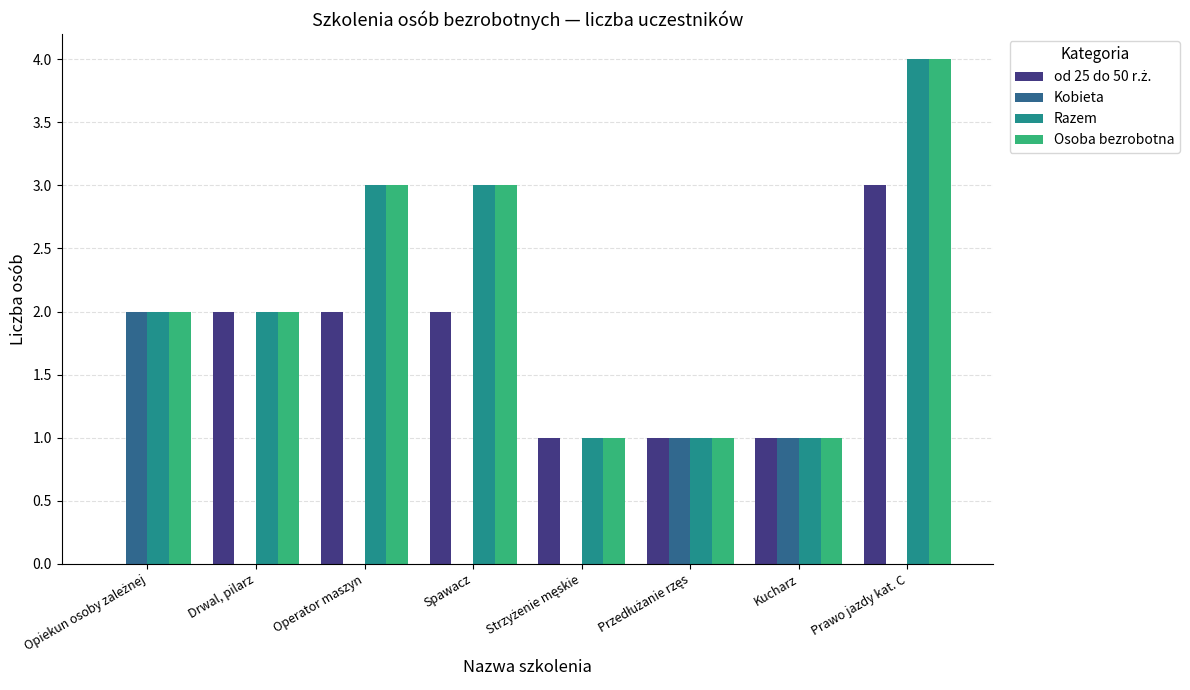

What is the average value of the Razem series?

2